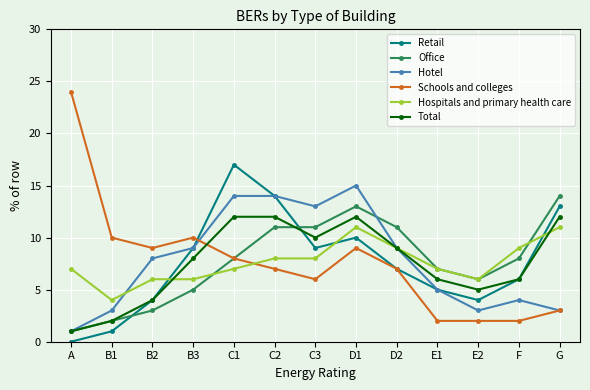

After their last crossing, which series has the higher values: Total or Office?

Office